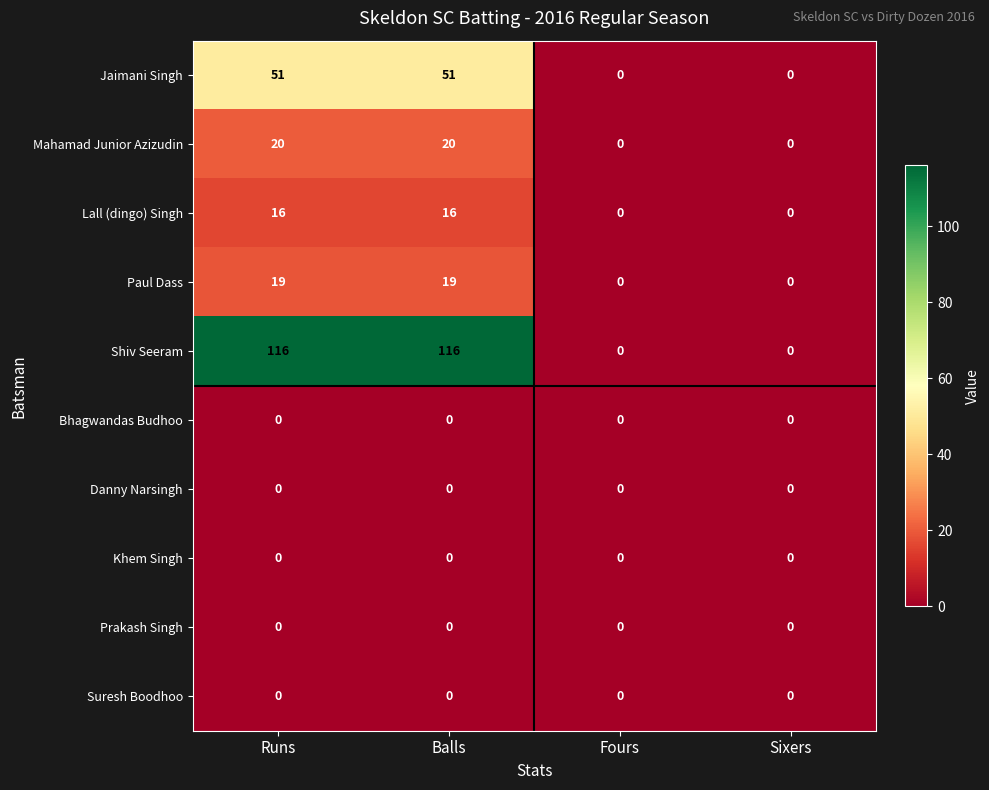

Which series changed the most between Balls and Fours?

Shiv Seeram